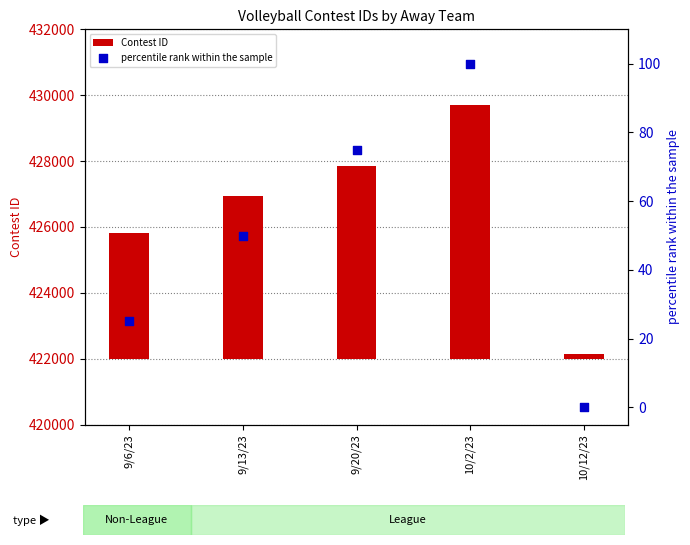

Which series contains the lowest Y value?

percentile rank within the sample